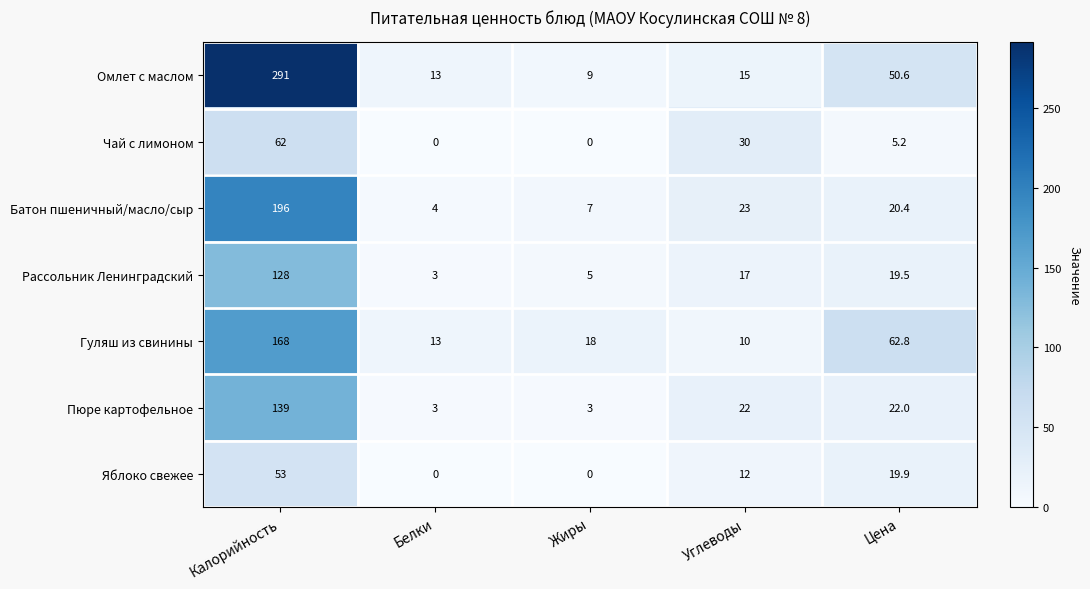

How many series are shown in this chart?

7